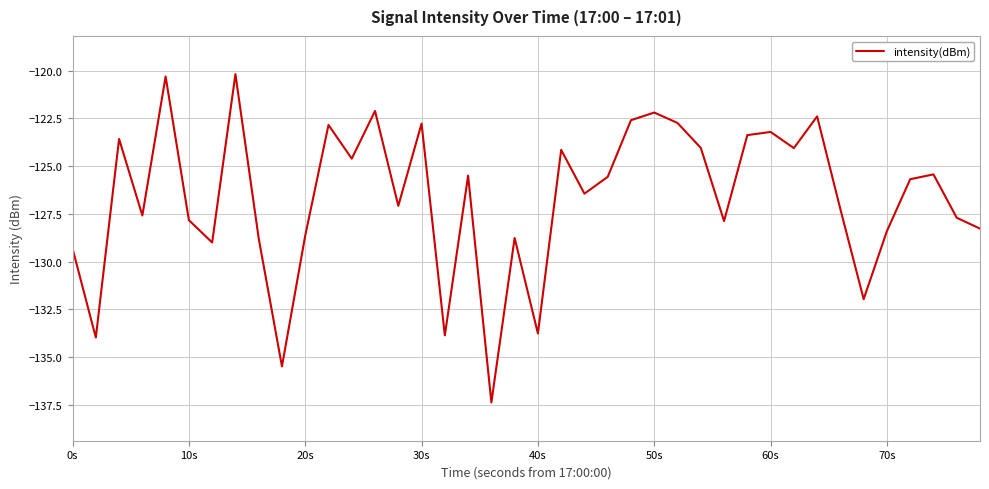

What is the difference between the maximum and minimum values?

17.2